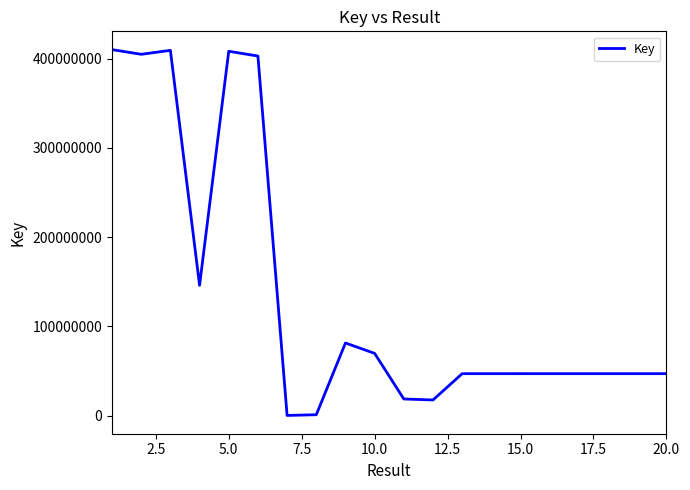

What is the maximum value shown in the chart?

410020224